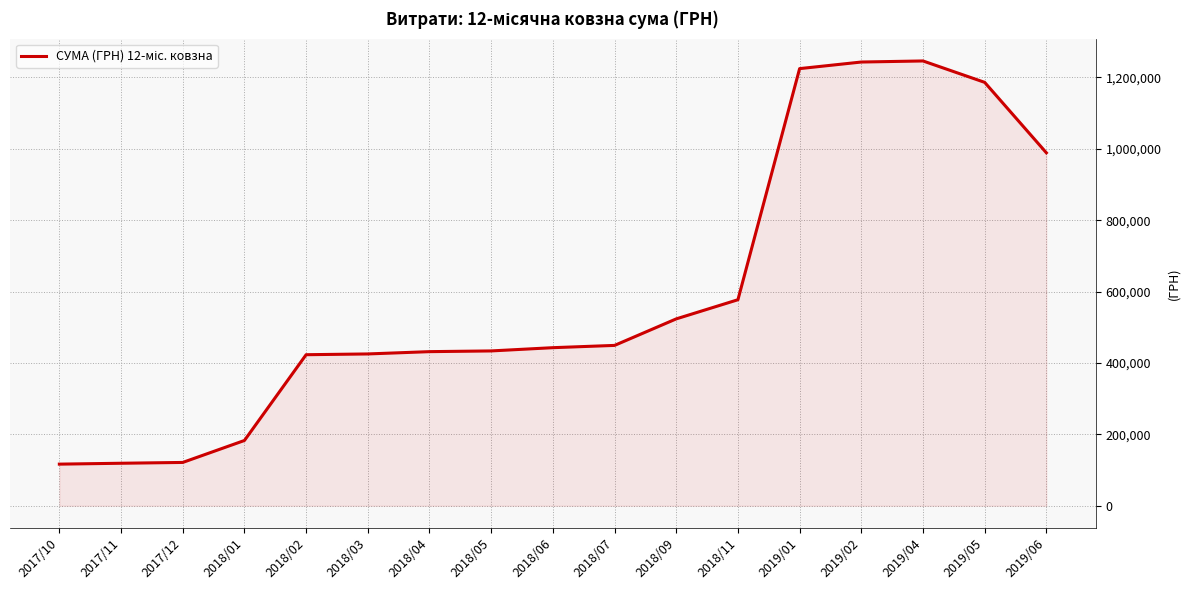

At which label is the value closest to 681263?

2018/11